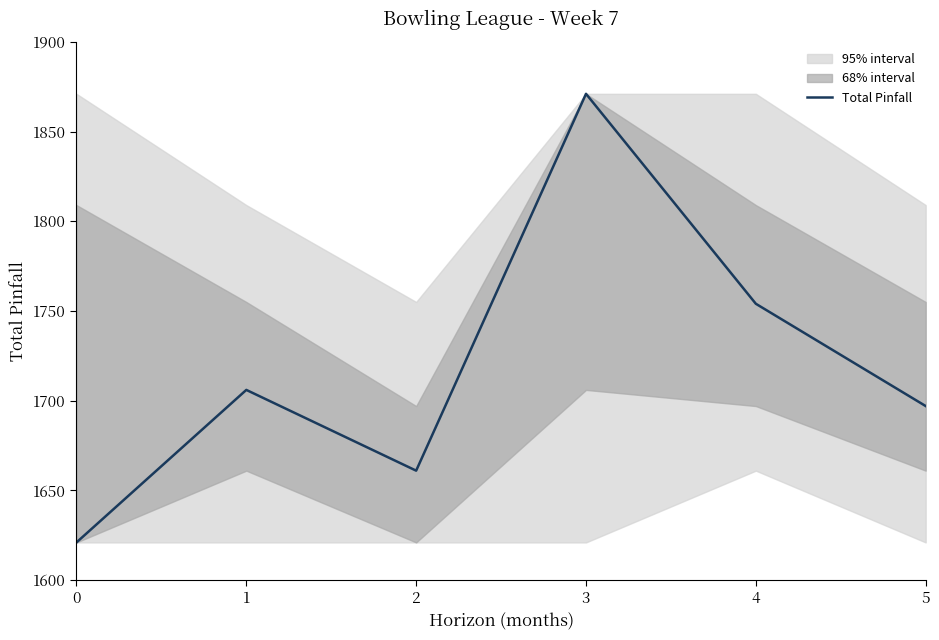

What is the change in value from 0 to 2?

+40